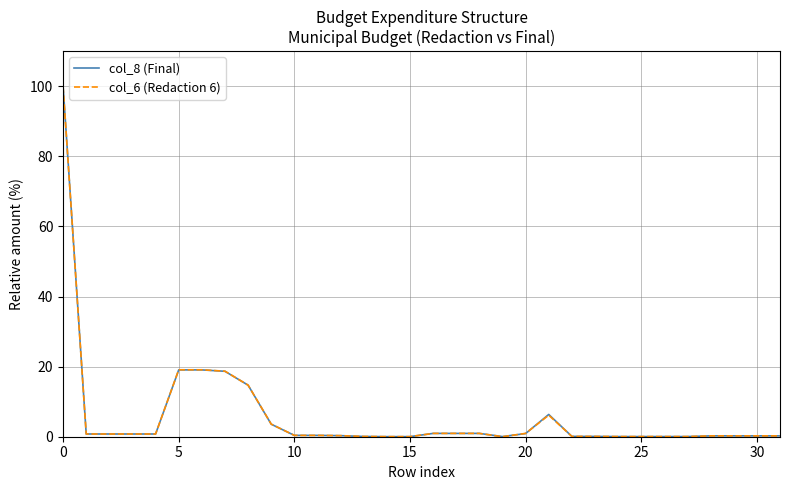

What is the highest value of the col_8 (Final) series?

100.0